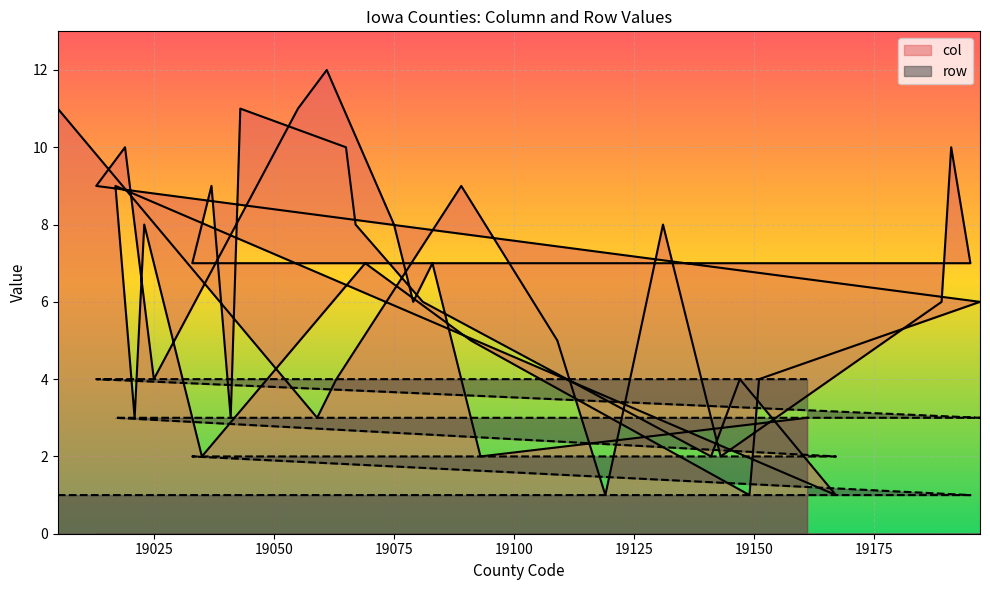

The col series shows 14 at 19191. True or false?

False